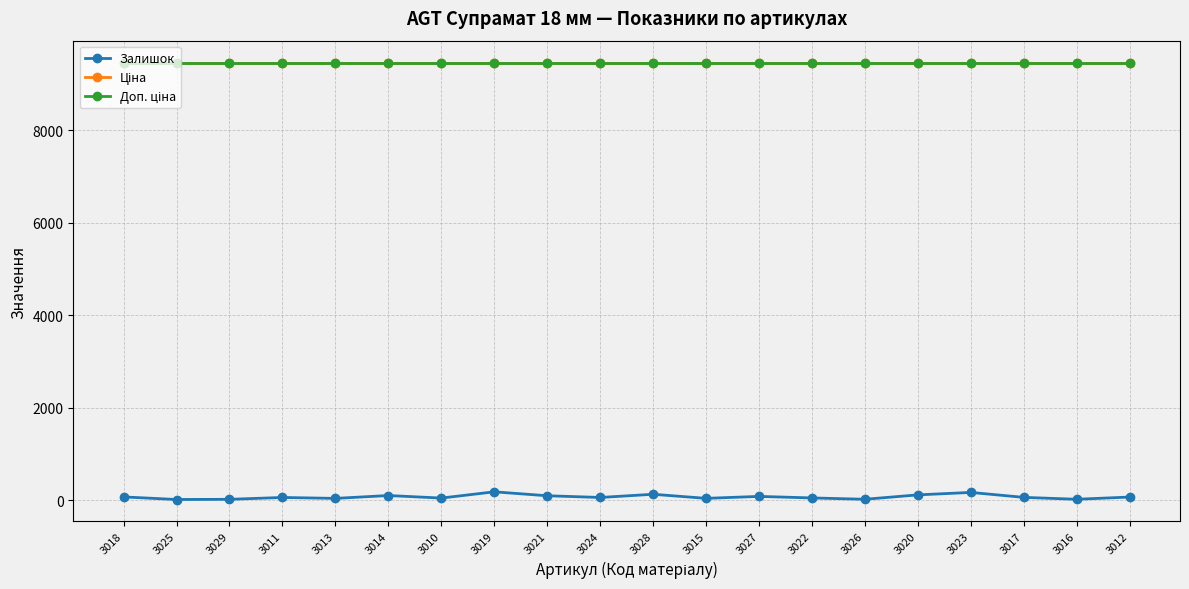

What is the label of the 18th point from the left?

3017